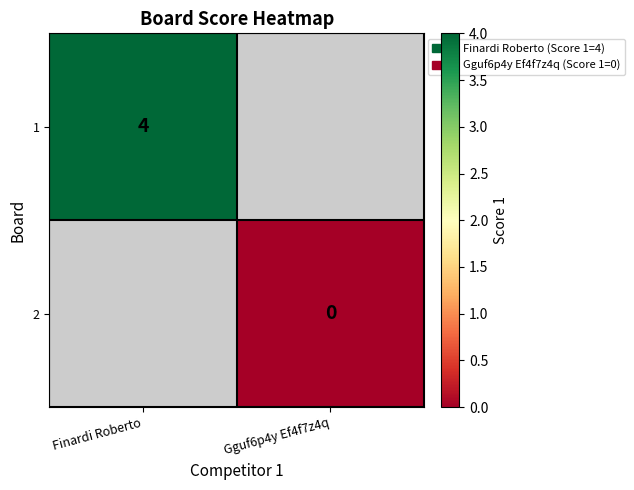

True or false: 1 has a value of 2 at Finardi Roberto.

False